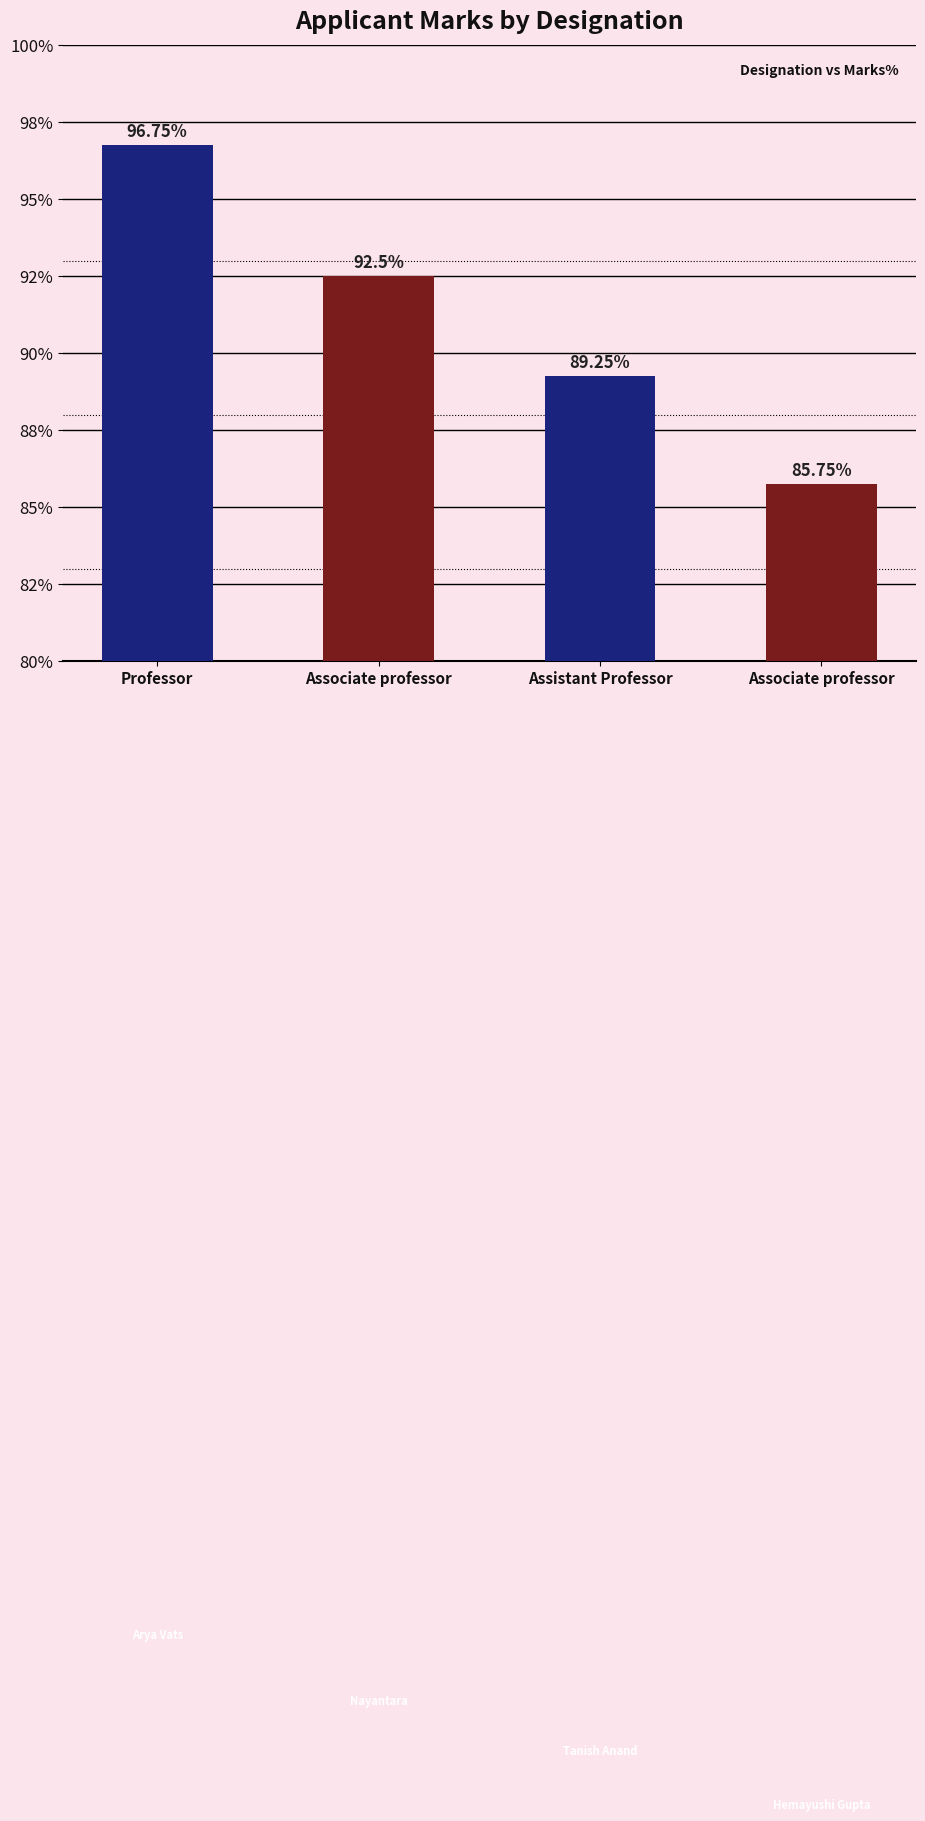

Approximately how many times larger is the value at Assistant Professor compared to Associate professor?

1.0